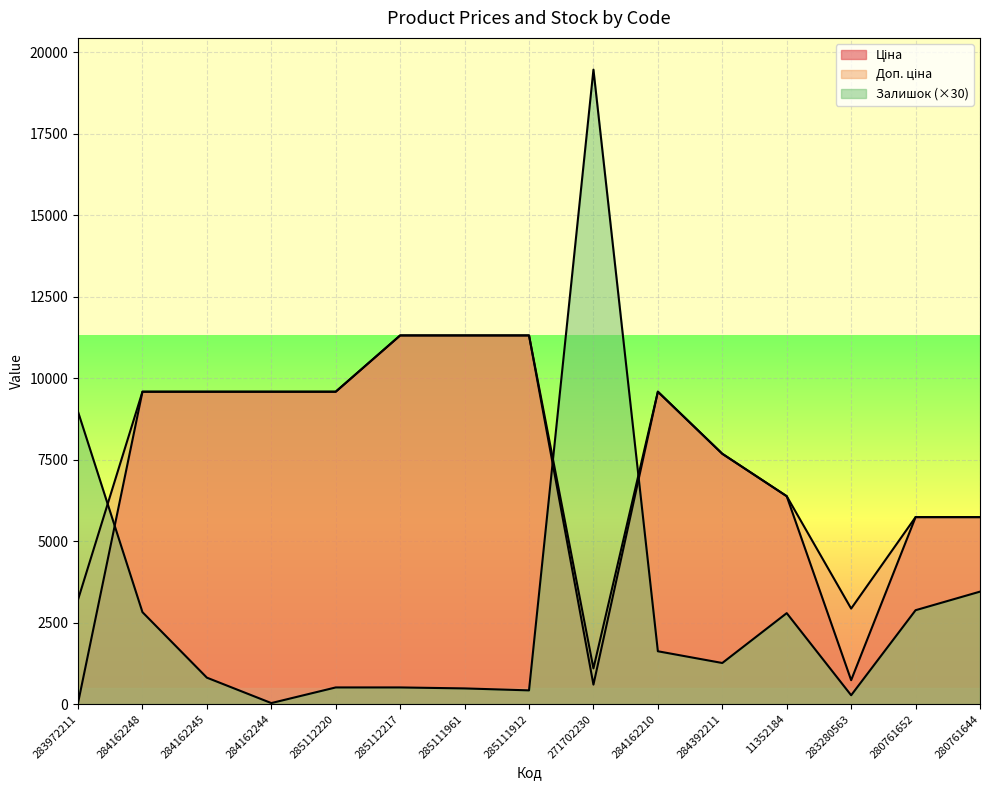

Reading left to right, extract all data points from this chart.

Ціна: 32.0	9585.4	9585.4	9585.4	9585.4	11312.5	11312.5	11312.5	596.5	9585.4	7680.9	6378.9	732.5	5736.9	5736.9
Доп. ціна: 3205.0	9585.4	9585.4	9585.4	9585.4	11312.5	11312.5	11312.5	1093.7	9585.4	7680.9	6378.9	2930.0	5736.9	5736.9
Залишок: 8970.0	2820.0	810.0	30.0	510.0	510.0	480.0	420.0	19470.0	1620.0	1260.0	2790.0	270.0	2880.0	3450.0